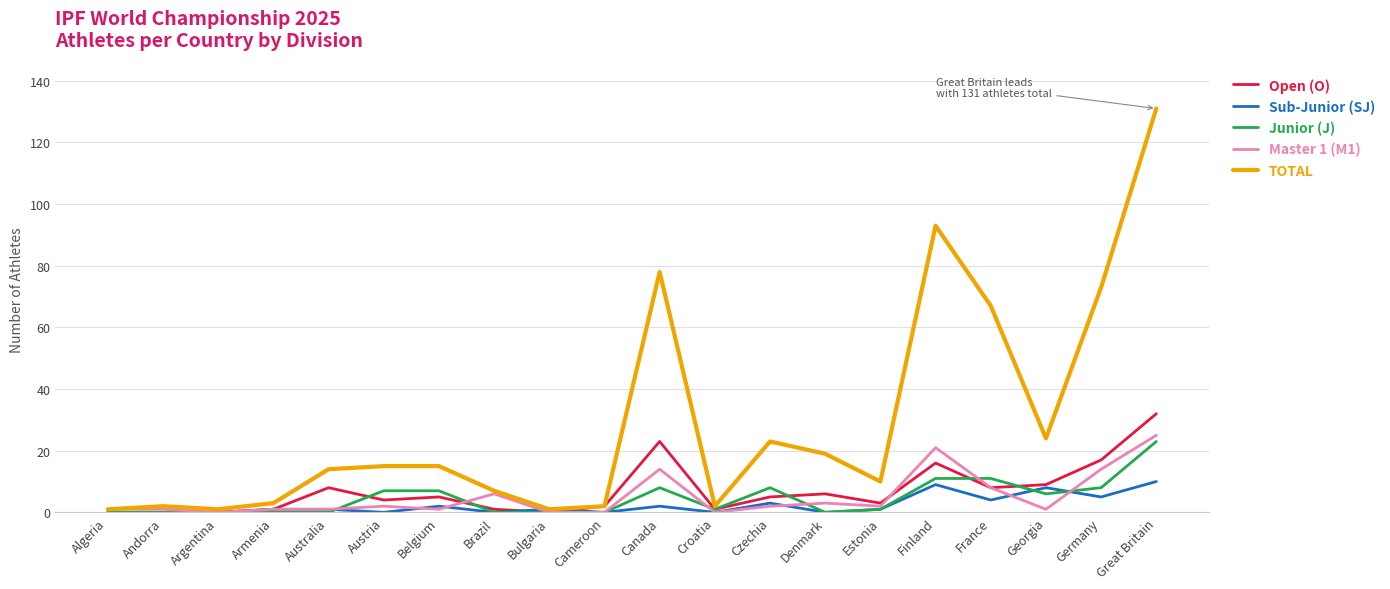

Is it true that Junior (J) equals 13 at Australia?

False